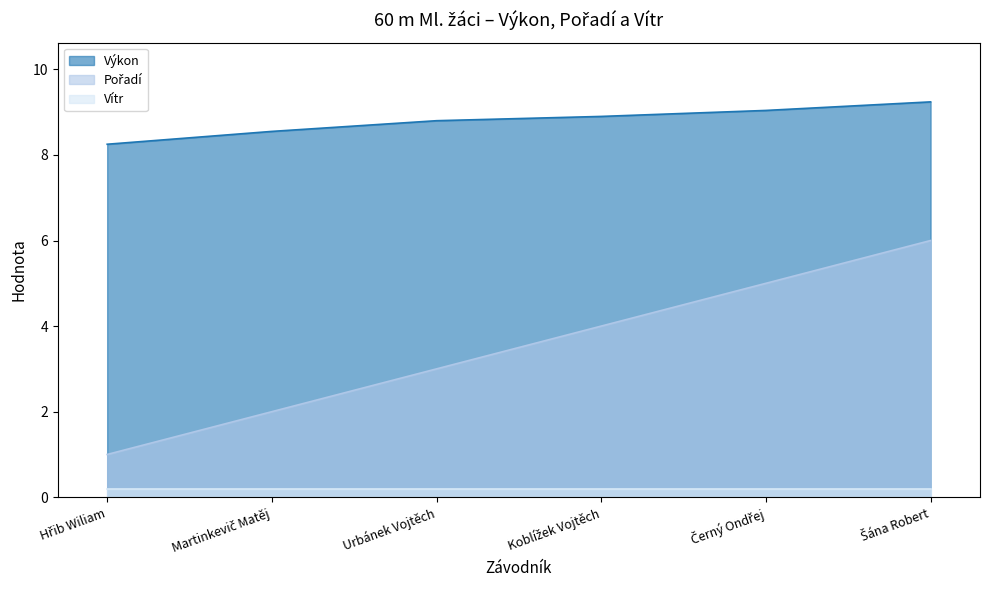

What is the greatest value displayed?

9.2